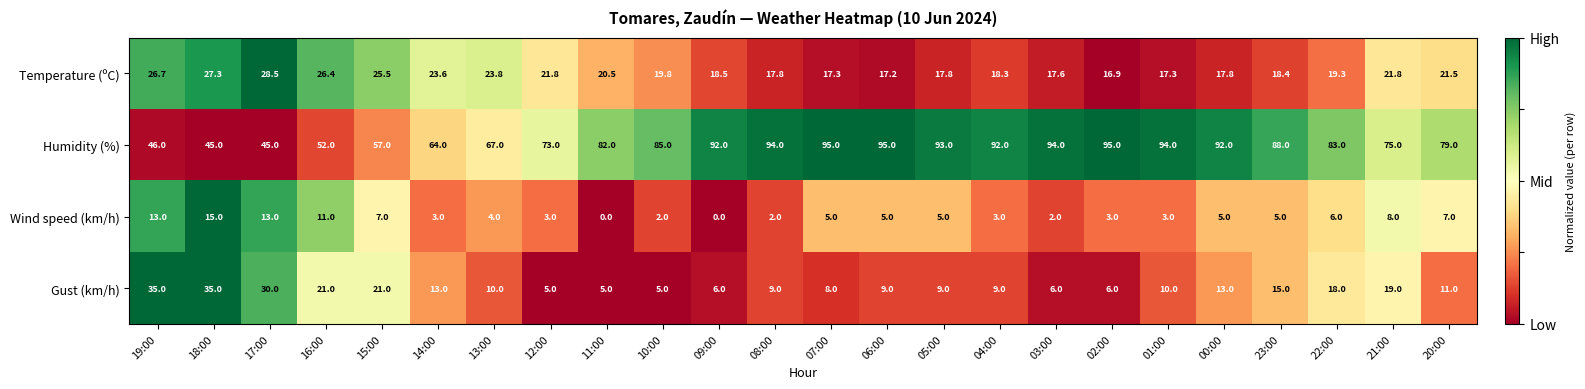

Is it true that Humidity (%) equals 41.0 at 06:00?

False